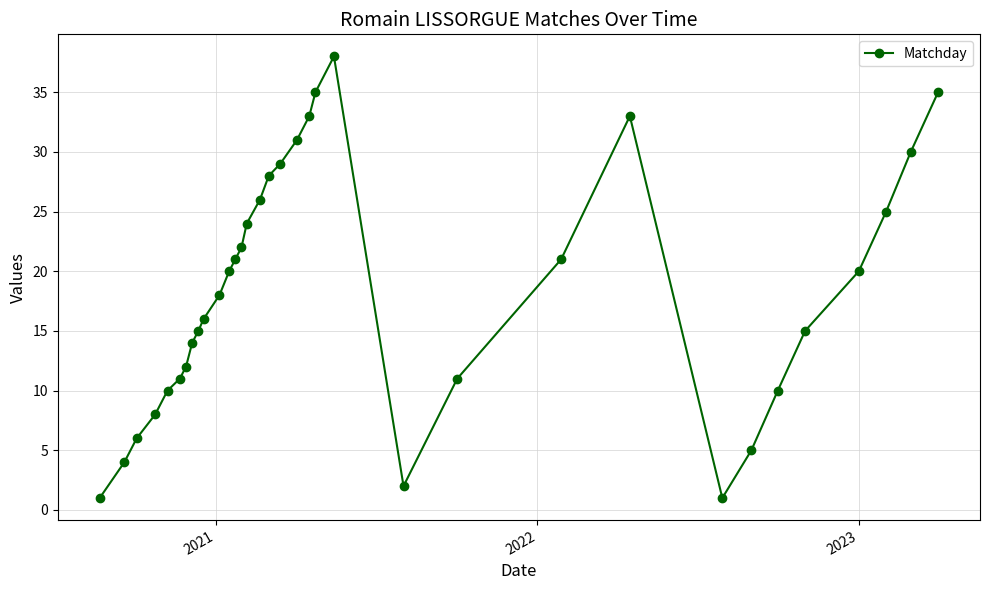

What is the maximum value shown in the chart?

38